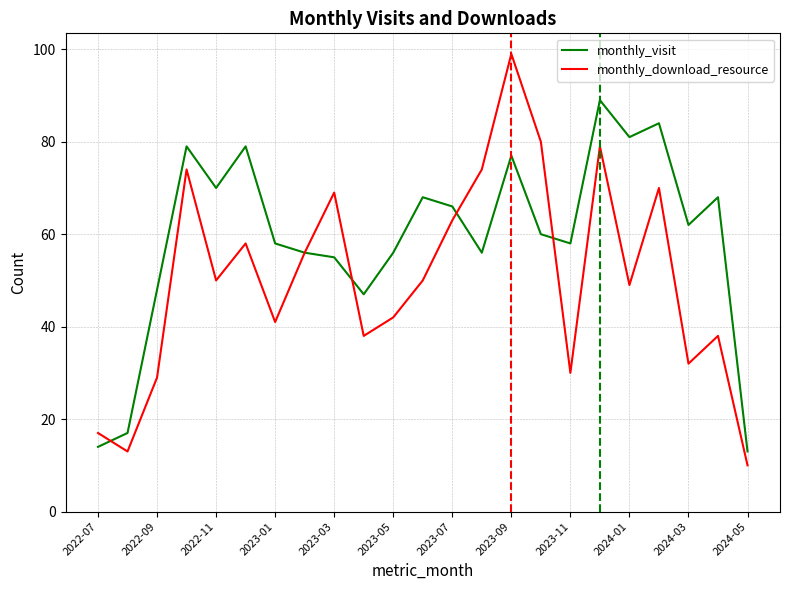

What is the lowest value of the monthly_visit series?

13